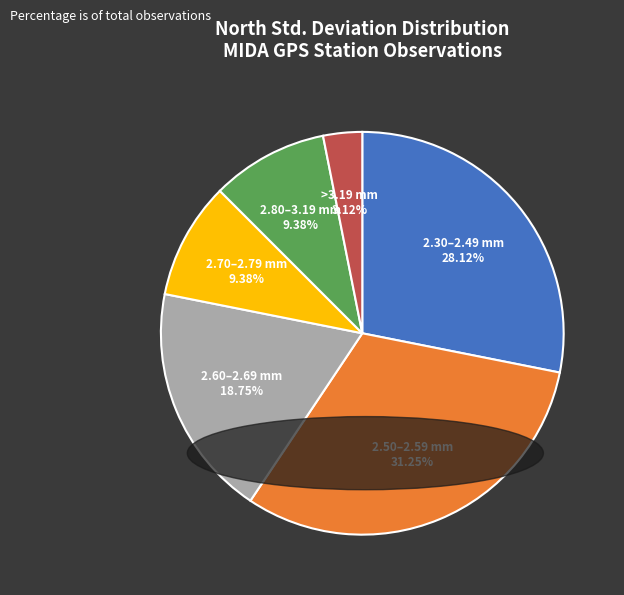

What is the ratio of the value at 2.60–2.69 mm to the value at 2.30–2.49 mm?

0.7